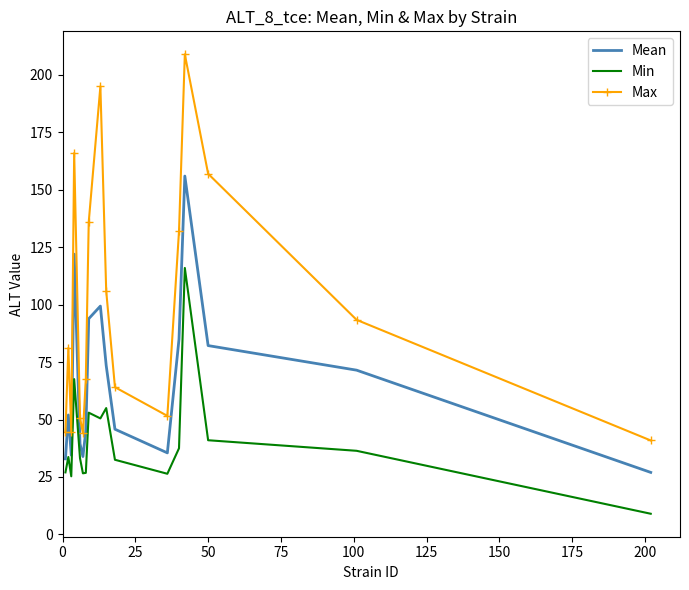

Which series has the largest range (max minus min)?

Max